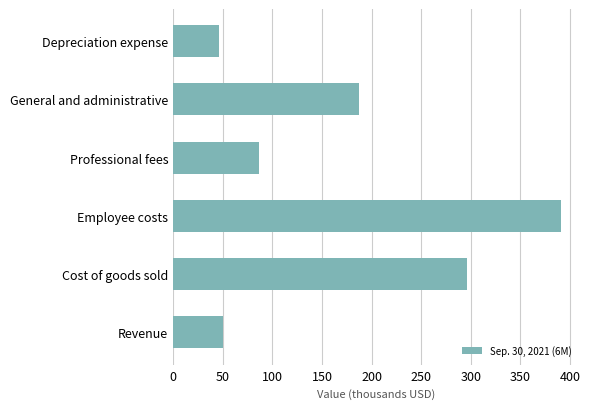

Which label corresponds to the largest value in the chart?

Employee costs